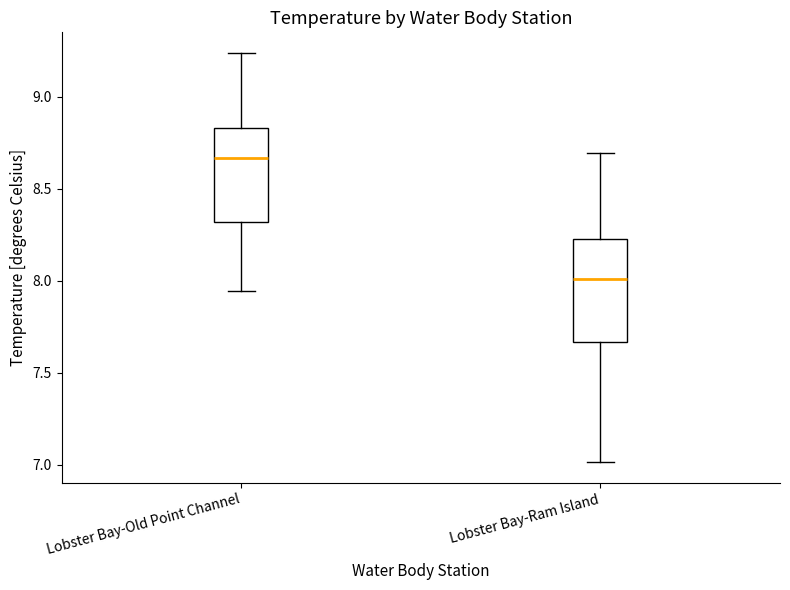

Reading left to right, read every box against the y-axis: the position of its median line, the range the box covers, and the ends of its whiskers. The values are not printed on the chart, so give them approximately, as read against the axis.

Lobster Bay-Old Point Channel: median 8.65, box 8.30 to 8.85, whiskers 7.95 to 9.25
Lobster Bay-Ram Island: median 8.00, box 7.65 to 8.25, whiskers 7.00 to 8.70